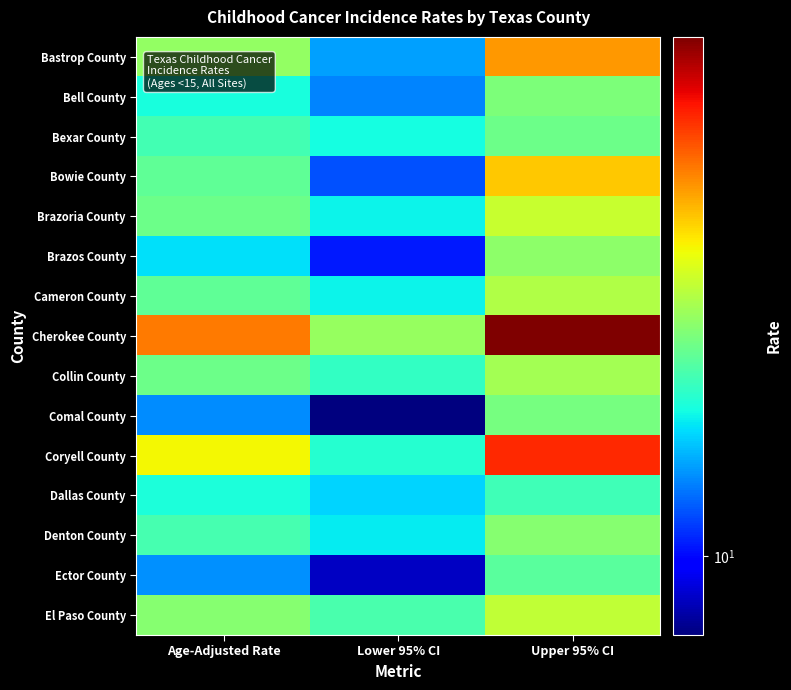

Which series has the largest total across all categories?

Cherokee County